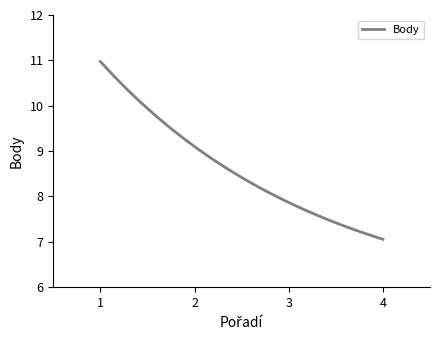

What is the smallest value displayed?

7.1